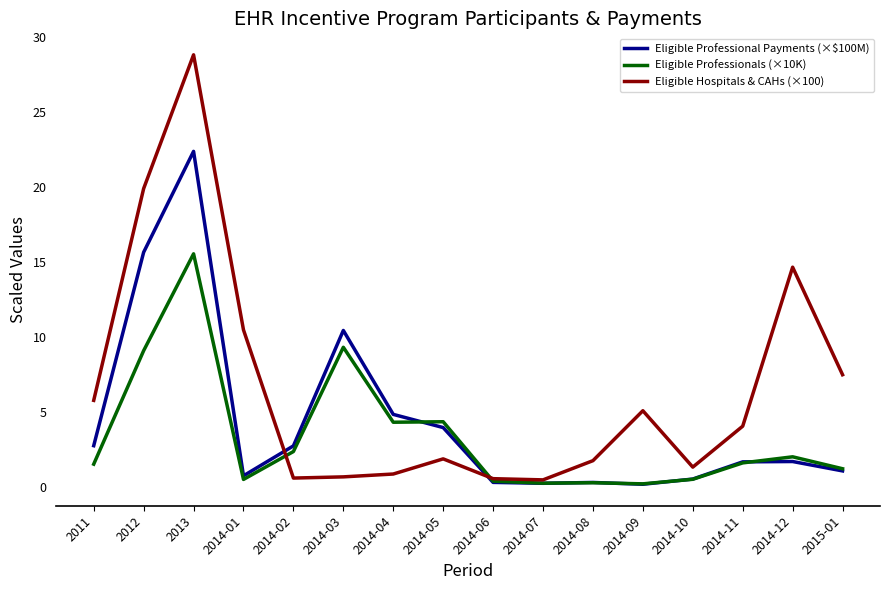

Rank the series by their average value, from lowest to highest.

Eligible Professionals (×10K), Eligible Professional Payments (×$100M), Eligible Hospitals & CAHs (×100)